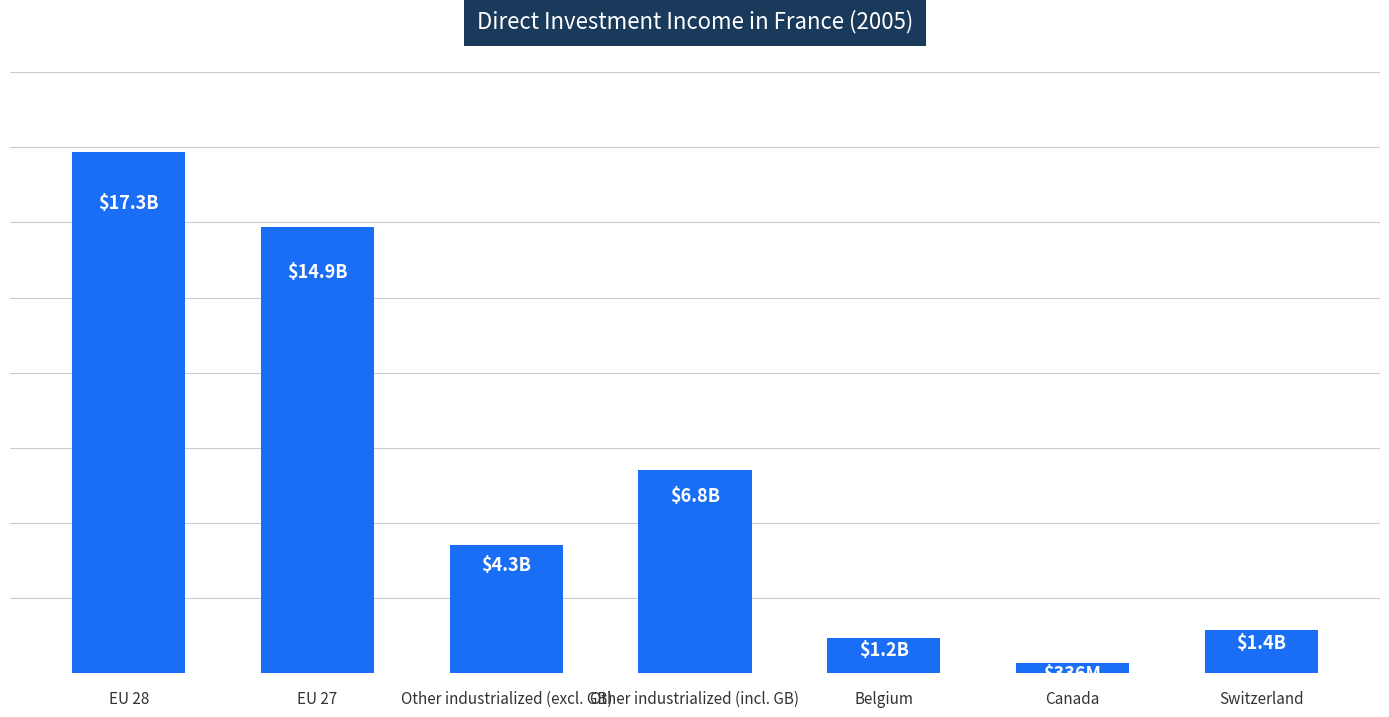

At which category does the chart reach its minimum across all series?

Canada